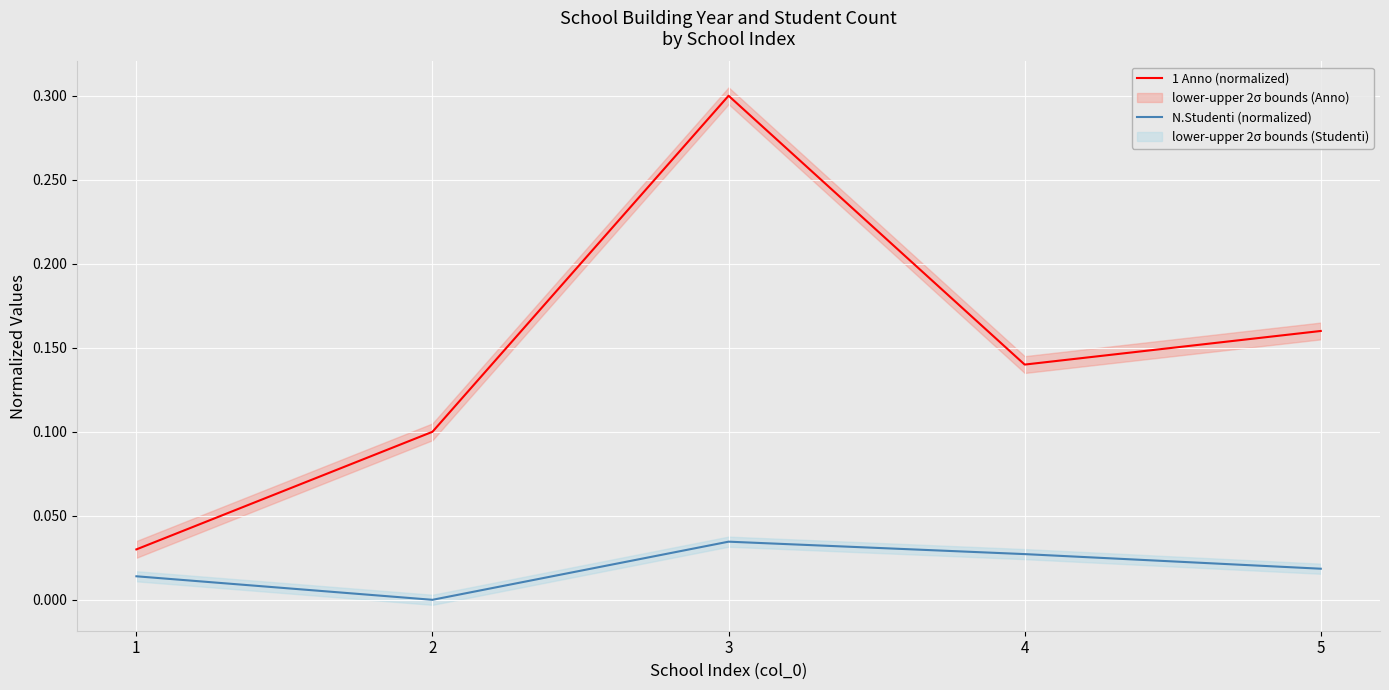

The 1 Anno (normalized) series shows 0.1 at 2. True or false?

True